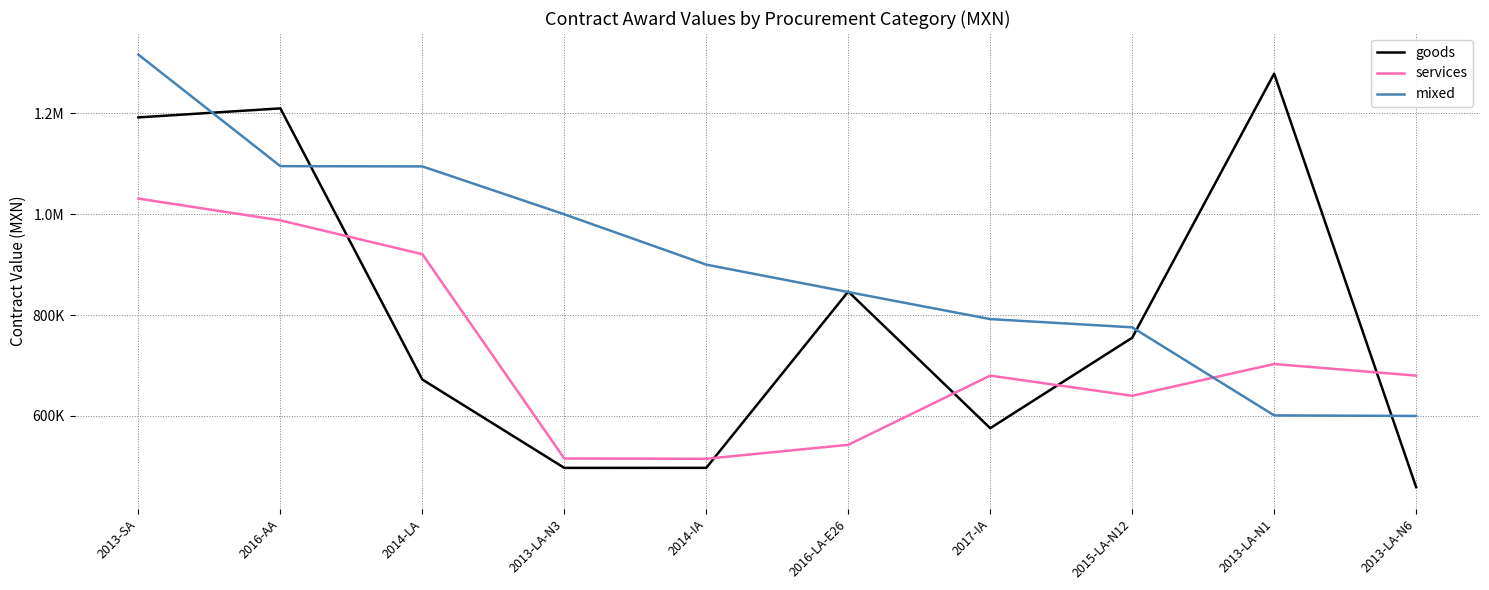

Does the chart have visible grid lines?

Yes